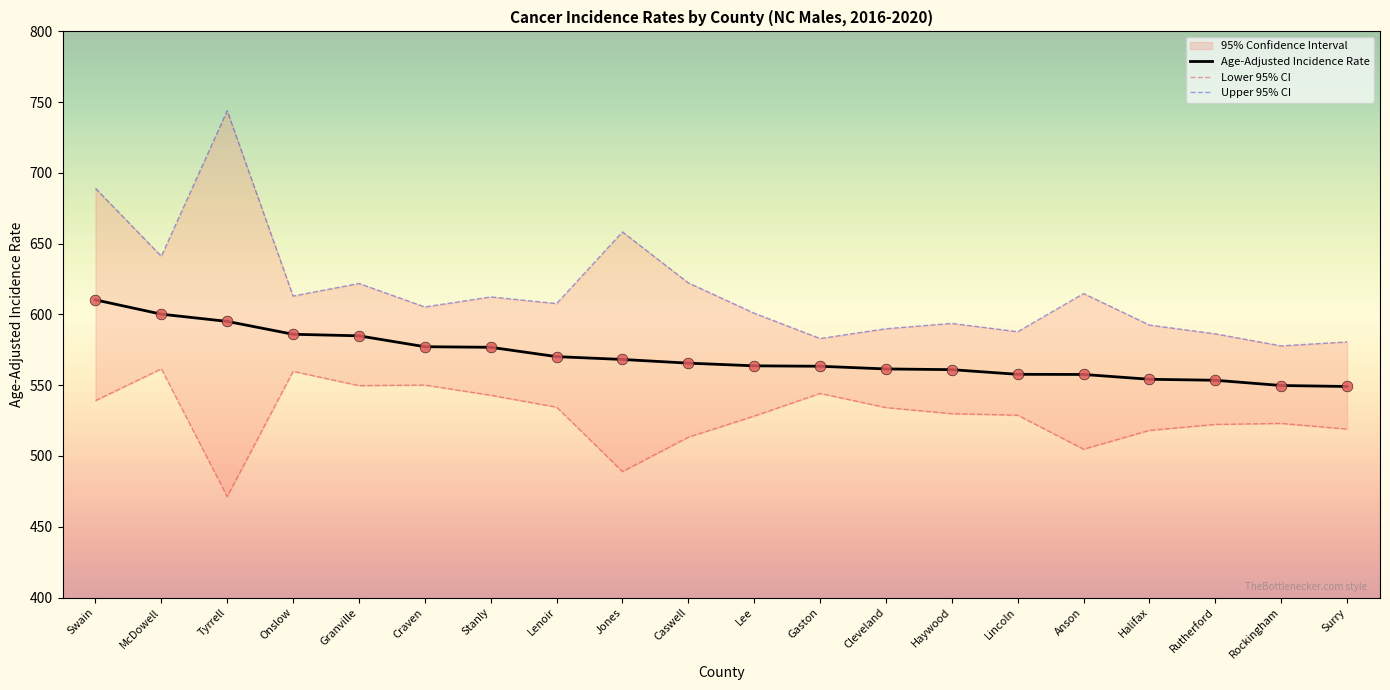

Which series has the widest spread of Y values?

Upper 95% CI